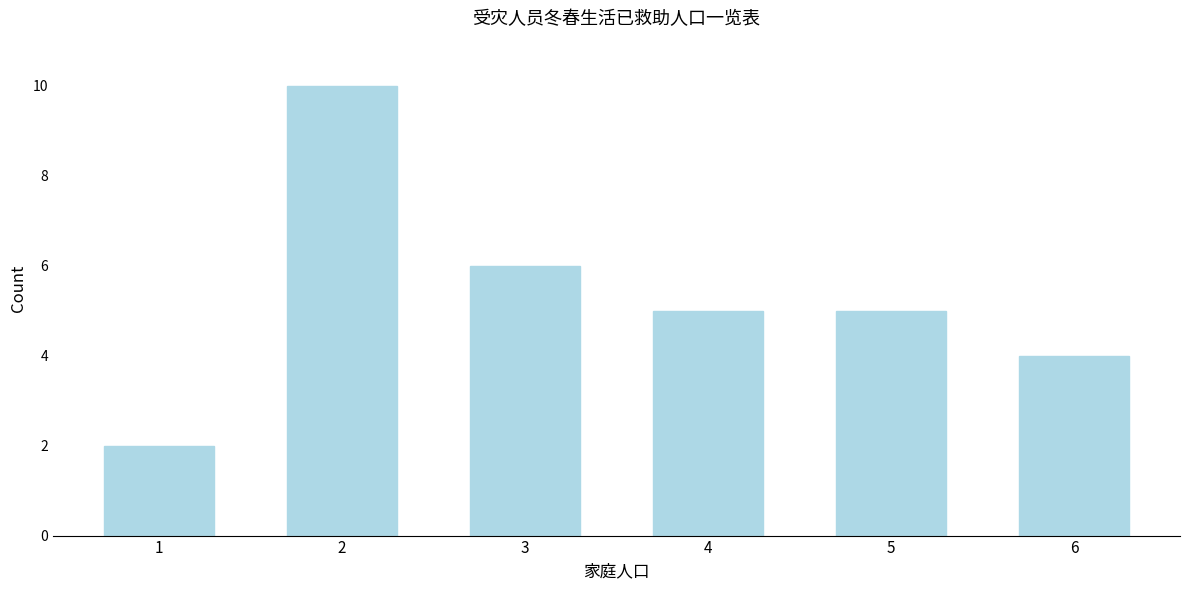

Reading left to right, what are all the values shown in this chart?

2	10	6	5	5	4